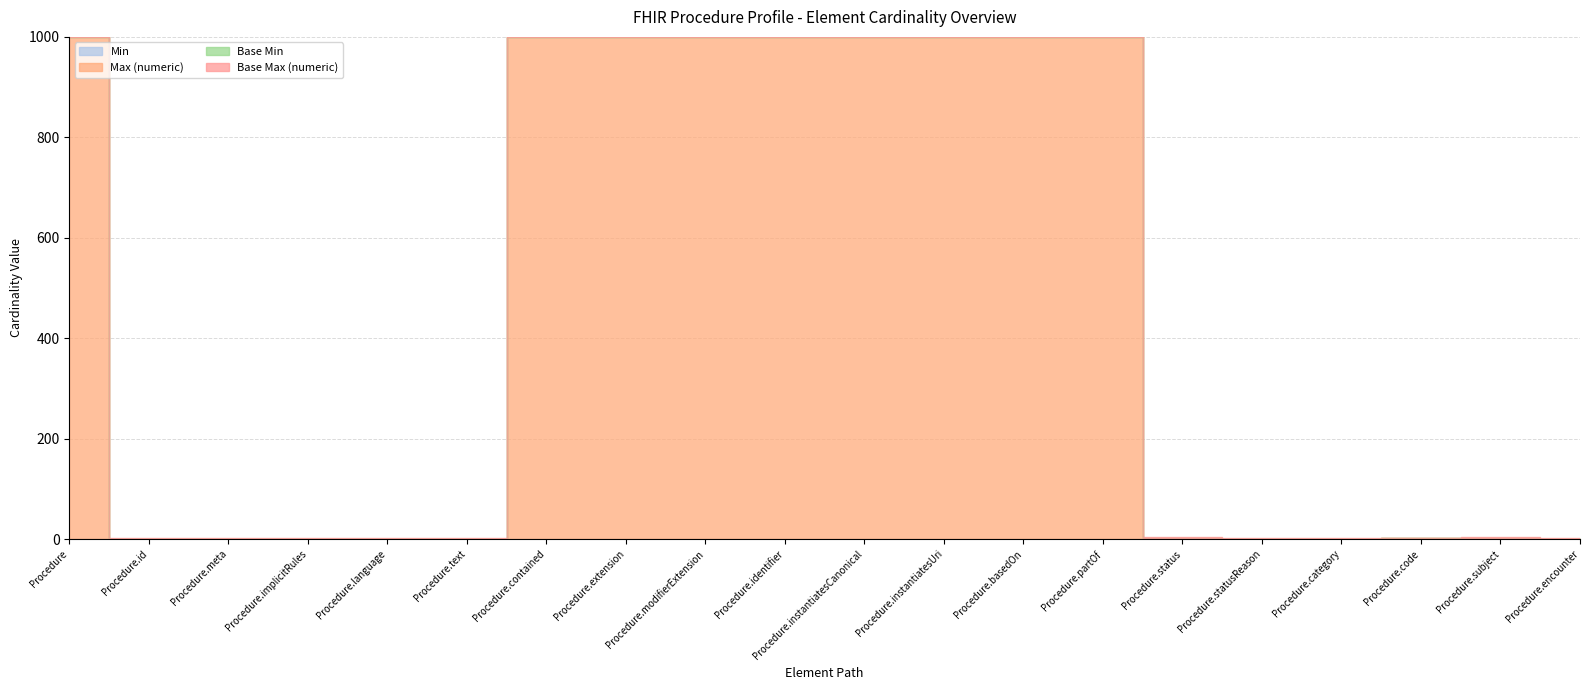

True or false: Base Max (numeric) has a value of 1 at Procedure.meta.

True